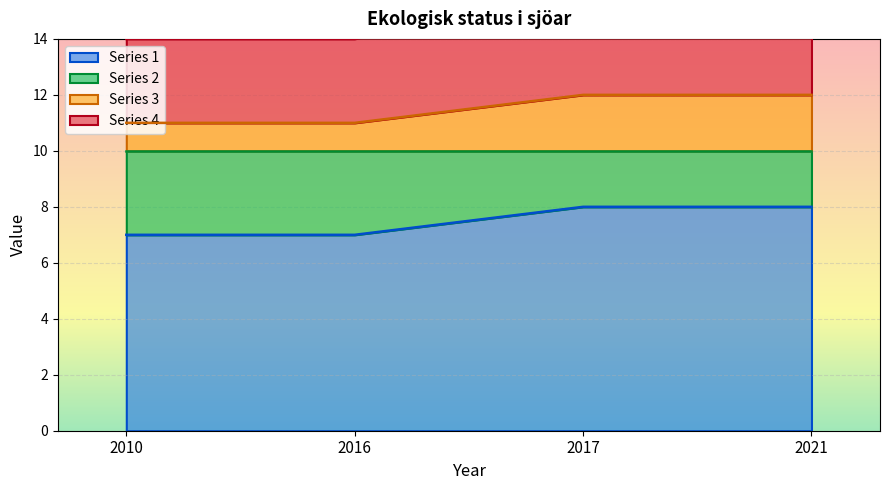

Which label corresponds to the largest value in the chart?

2017